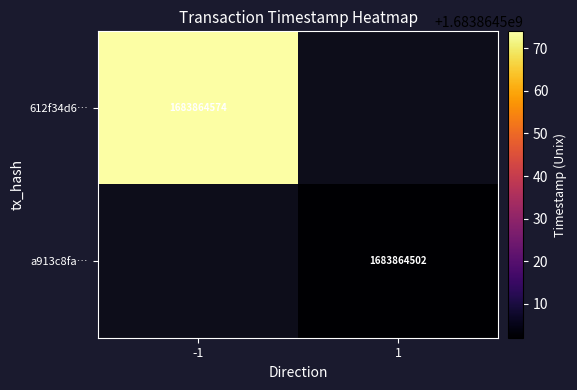

The value of a913c8fa017e735cc39dd492d564005737cdfe0 at 1 is 1683864502. True or false?

True